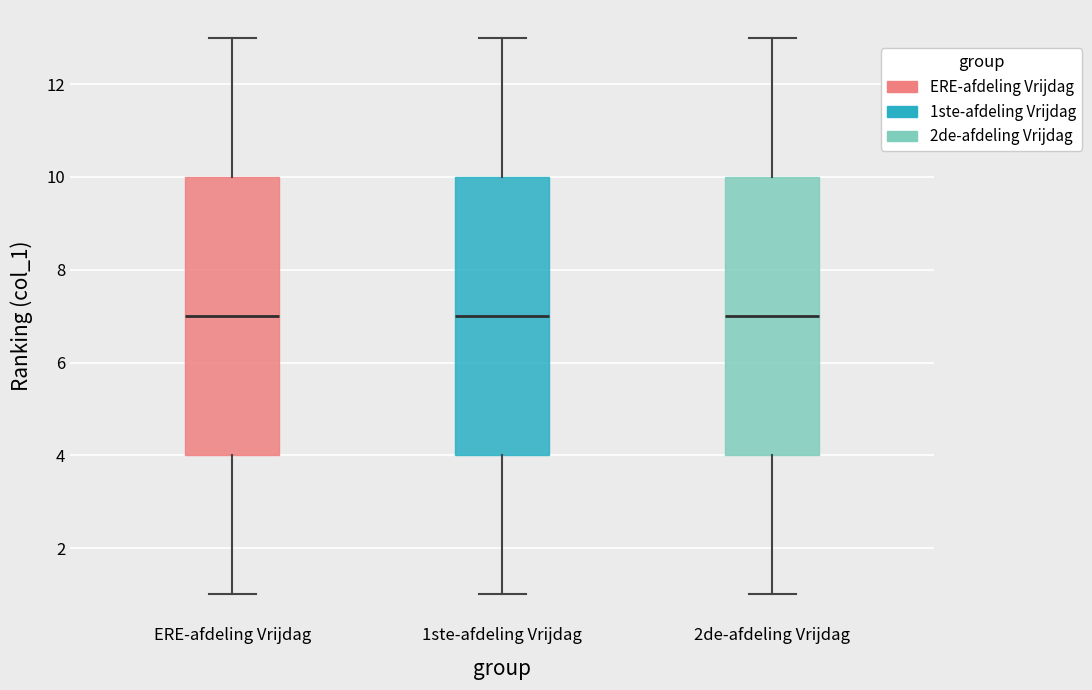

Reading left to right, read every box against the y-axis: the position of its median line, the range the box covers, and the ends of its whiskers. The values are not printed on the chart, so give them approximately, as read against the axis.

ERE-afdeling Vrijdag: median 7, box 4 to 10, whiskers 1 to 13
1ste-afdeling Vrijdag: median 7, box 4 to 10, whiskers 1 to 13
2de-afdeling Vrijdag: median 7, box 4 to 10, whiskers 1 to 13